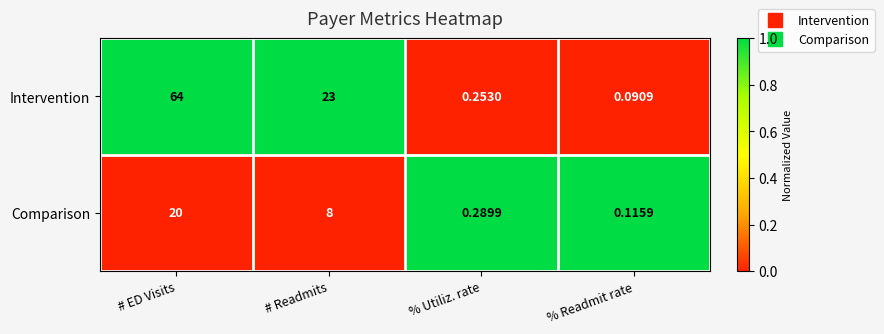

Rank the categories by Comparison value from highest to lowest.

# ED Visits, # Readmits, % Utiliz. rate, % Readmit rate